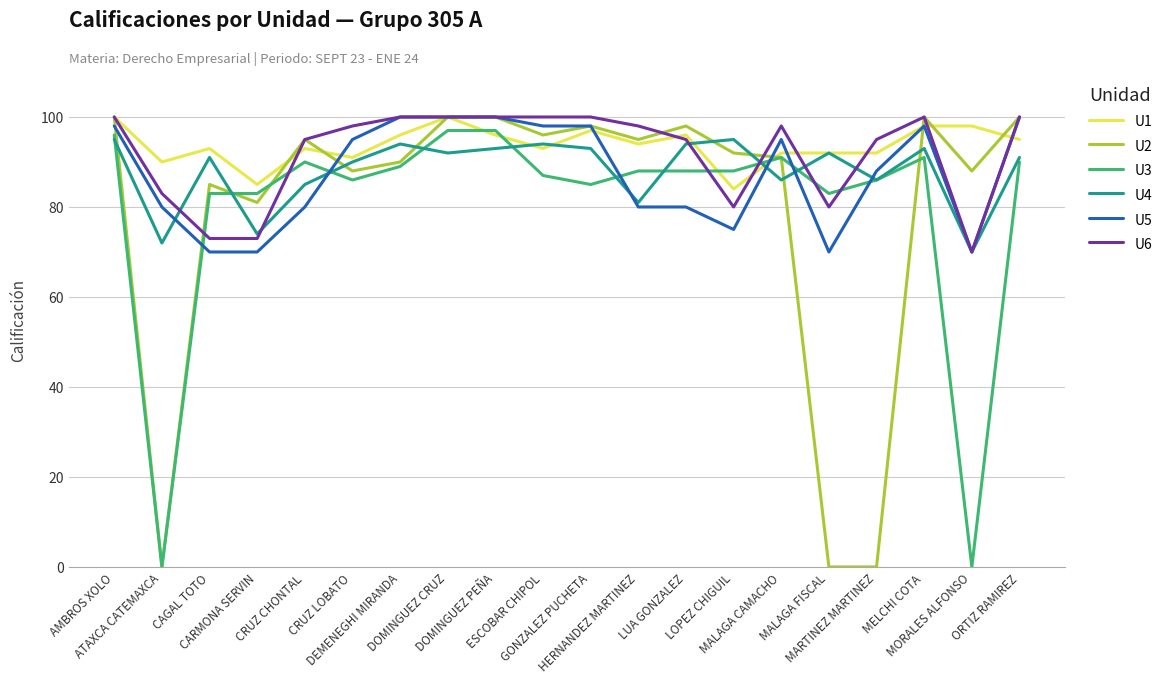

Reading left to right, what are all the values shown in this chart?

U1: 100	90	93	85	93	91	96	100	96	93	97	94	96	84	92	92	92	98	98	95
U2: 100	0	85	81	95	88	90	100	100	96	98	95	98	92	91	0	0	100	88	100
U3: 96	0	83	83	90	86	89	97	97	87	85	88	88	88	91	83	86	91	0	90
U4: 95	72	91	74	85	90	94	92	93	94	93	81	94	95	86	92	86	93	70	91
U5: 98	80	70	70	80	95	100	100	100	98	98	80	80	75	95	70	88	98	70	100
U6: 100	83	73	73	95	98	100	100	100	100	100	98	95	80	98	80	95	100	70	100